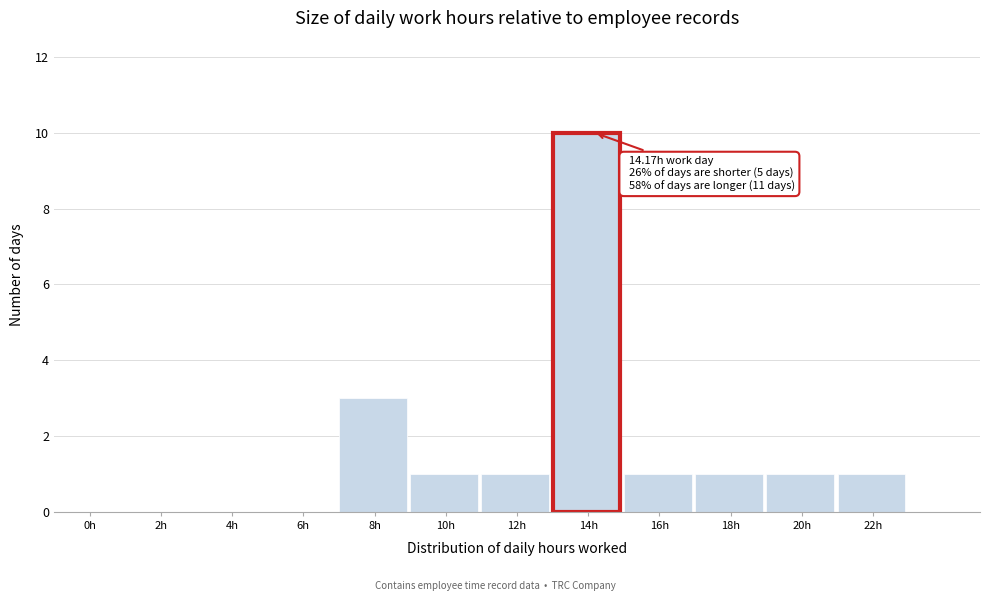

Reading left to right, list all the values displayed in this chart.

0h=0	2h=0	4h=0	6h=0	8h=3	10h=1	12h=1	14h=10	16h=1	18h=1	20h=1	22h=1